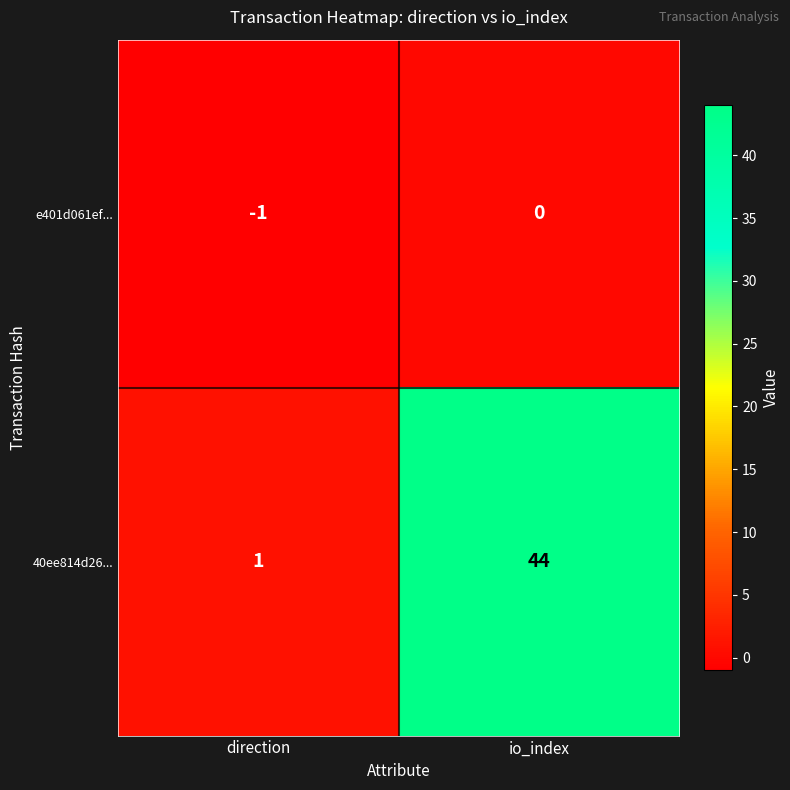

Where is 40ee814d26... nearest to the value 22?

direction